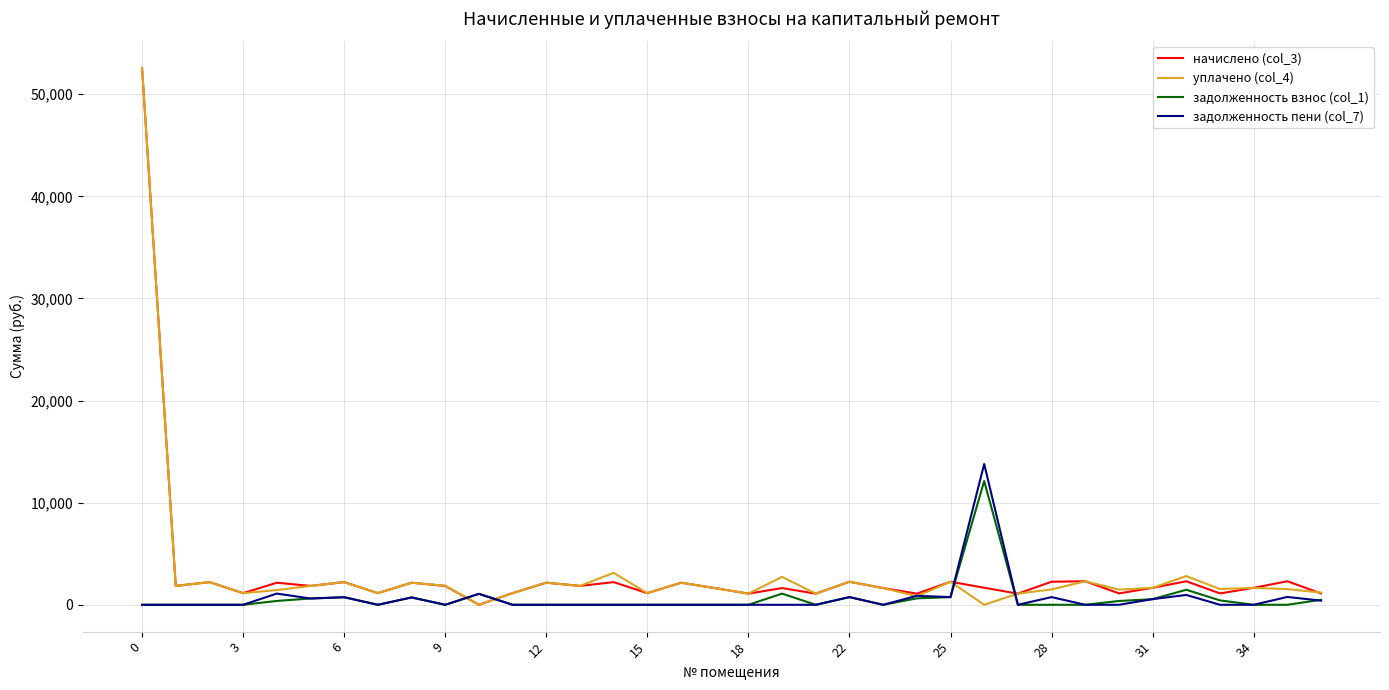

What is the greatest value displayed?

52565.6